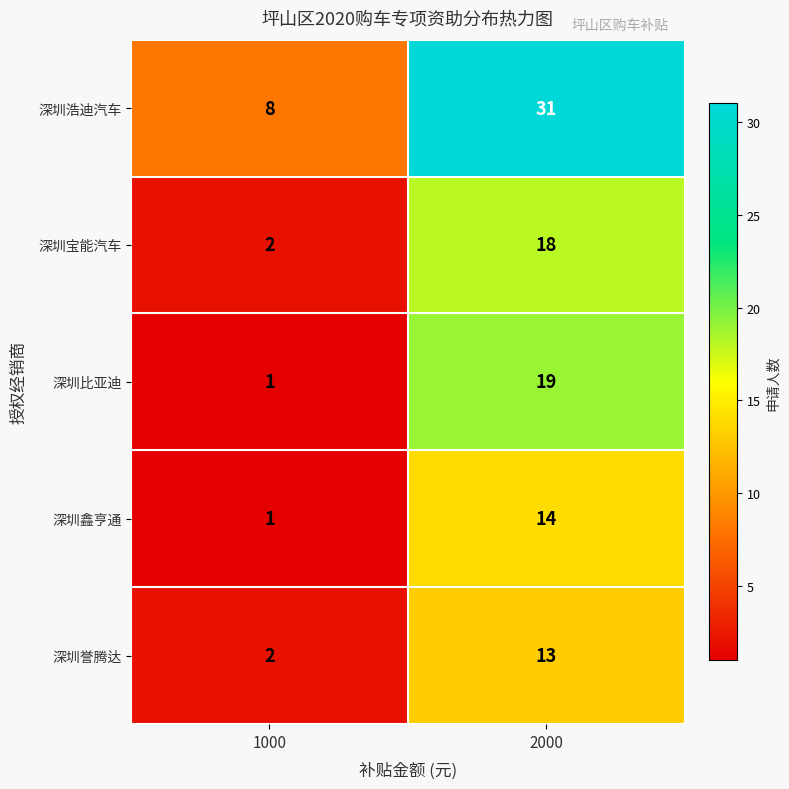

Reading left to right, transcribe all the data shown in this chart.

深圳浩迪汽车: 8	31
深圳宝能汽车: 2	18
深圳比亚迪: 1	19
深圳鑫亨通: 1	14
深圳誉腾达: 2	13